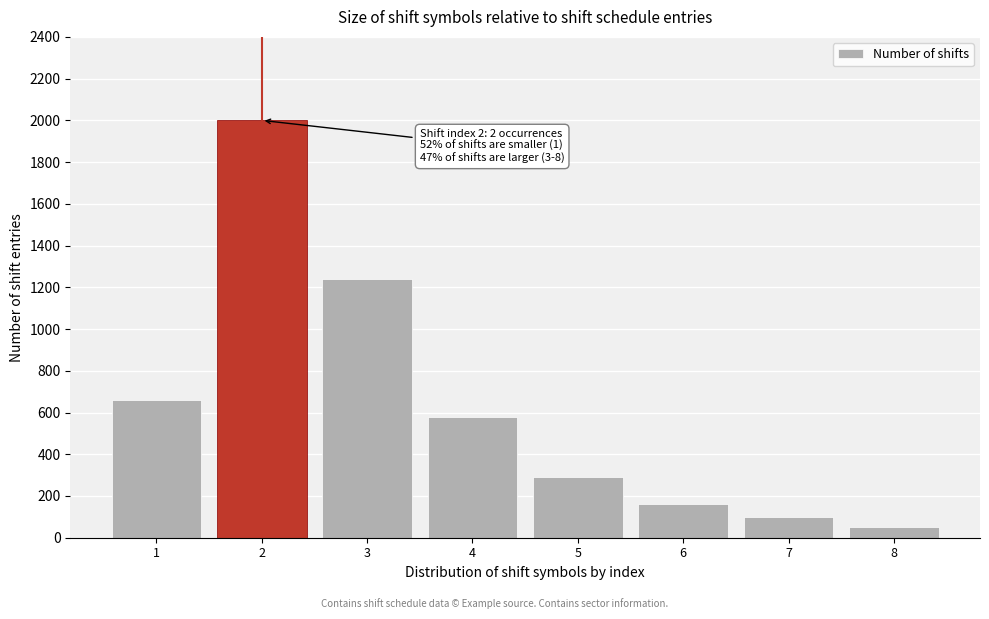

Reading right to left, list all the values displayed in this chart.

50	100	160	290	580	1240	2000	660